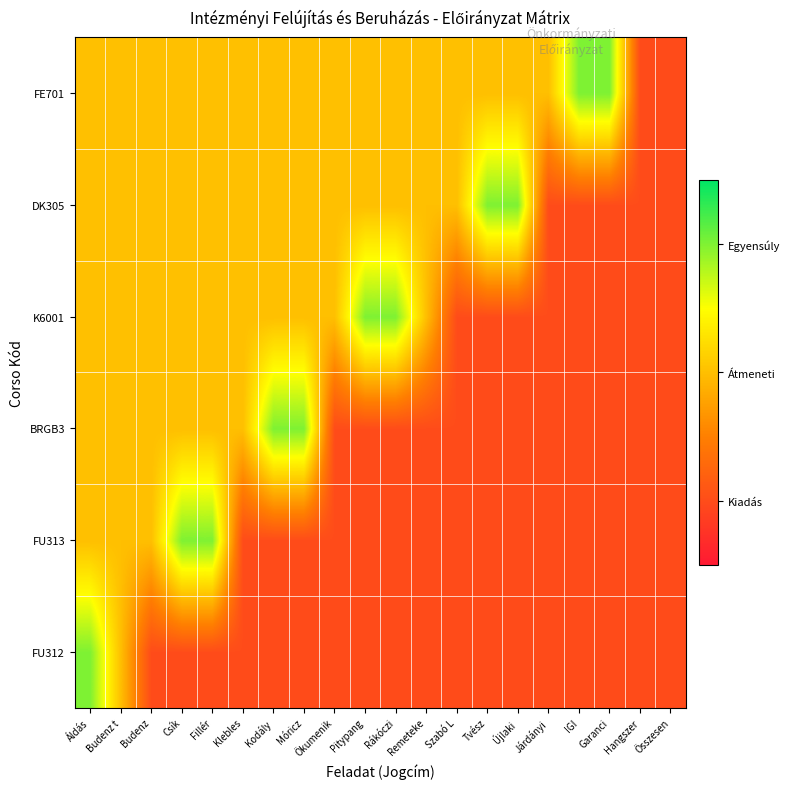

What is the smallest value displayed?

1